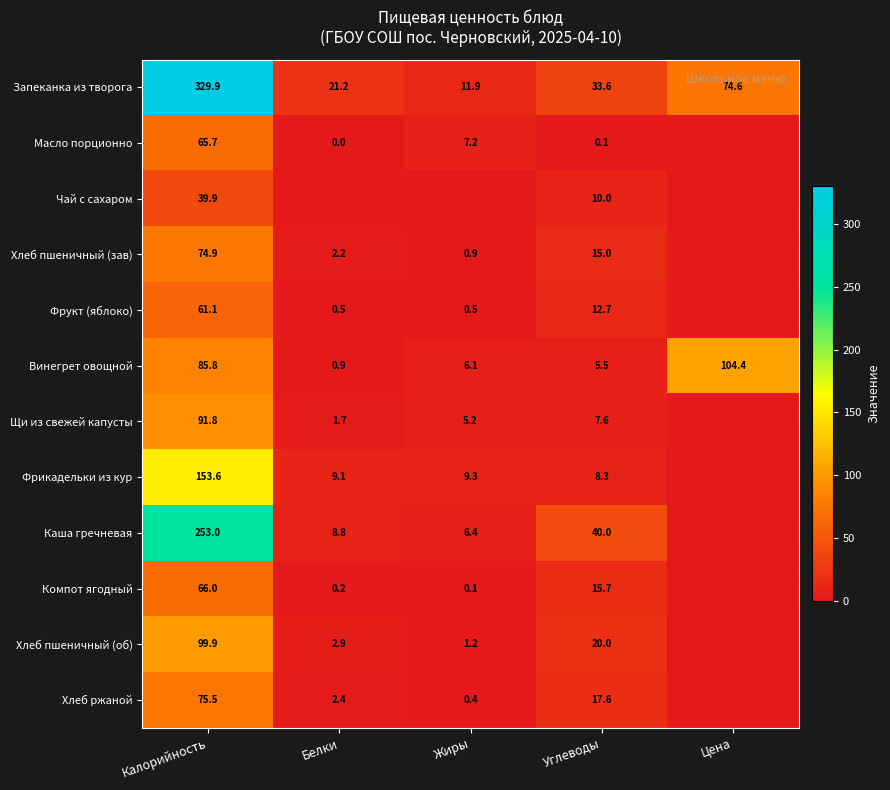

What is the difference between the maximum and minimum values in the Запеканка из творога series?

318.0